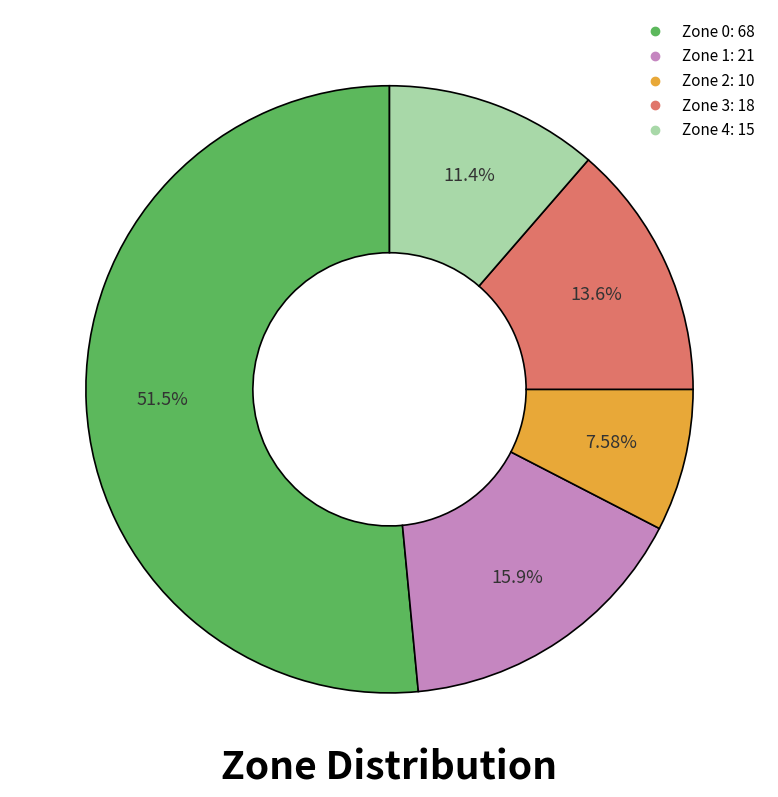

To the nearest percent, what is the difference between the largest and smallest slice percentages?

44%